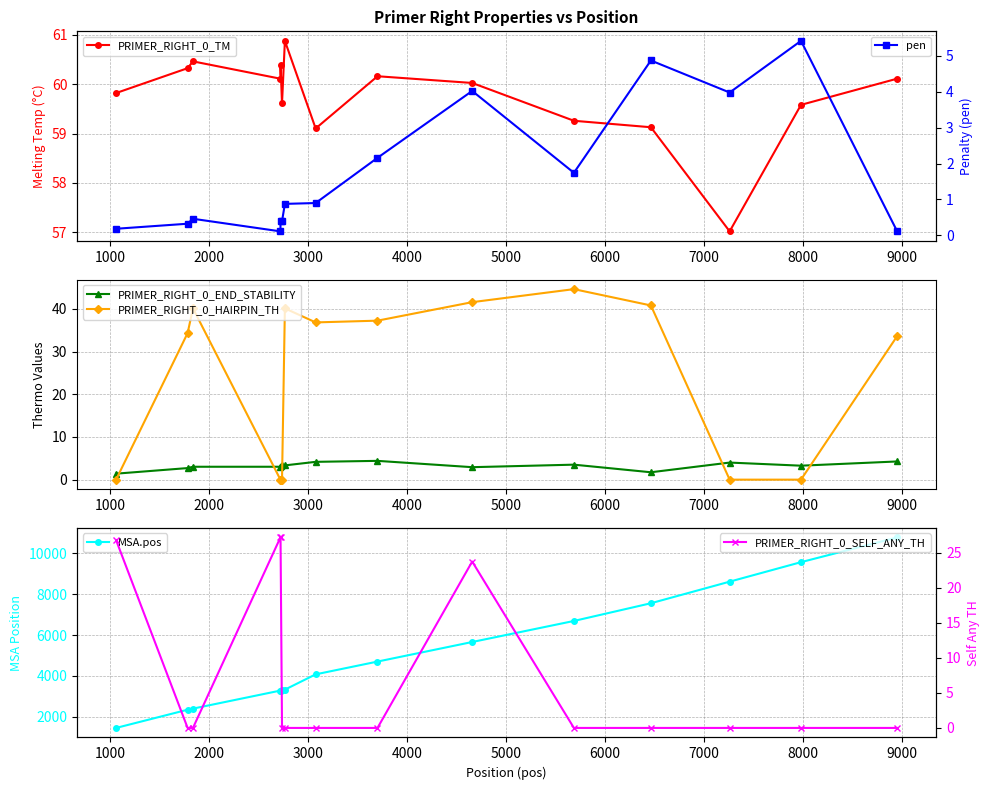

True or false: PRIMER_RIGHT_0_END_STABILITY and PRIMER_RIGHT_0_HAIRPIN_TH intersect in this chart.

True